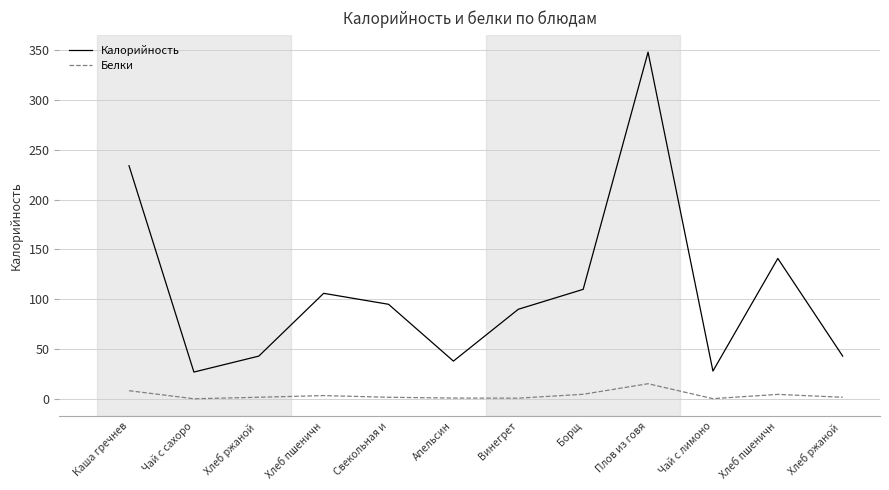

Which series has the largest total across all categories?

Калорийность